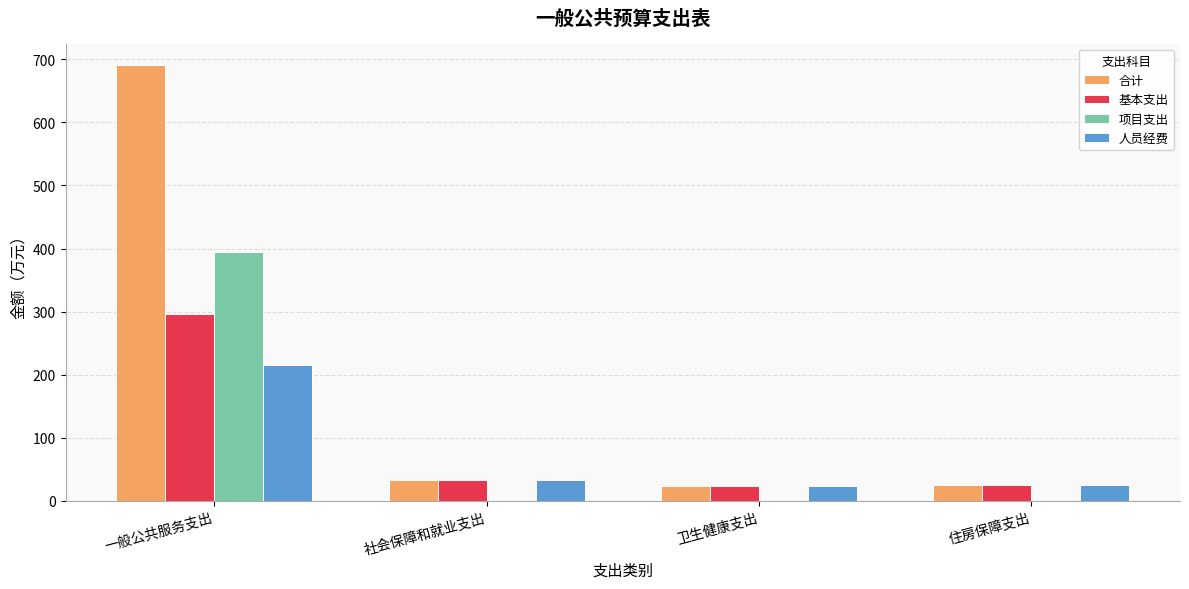

Is it true that 项目支出 equals 698.2 at 一般公共服务支出?

False